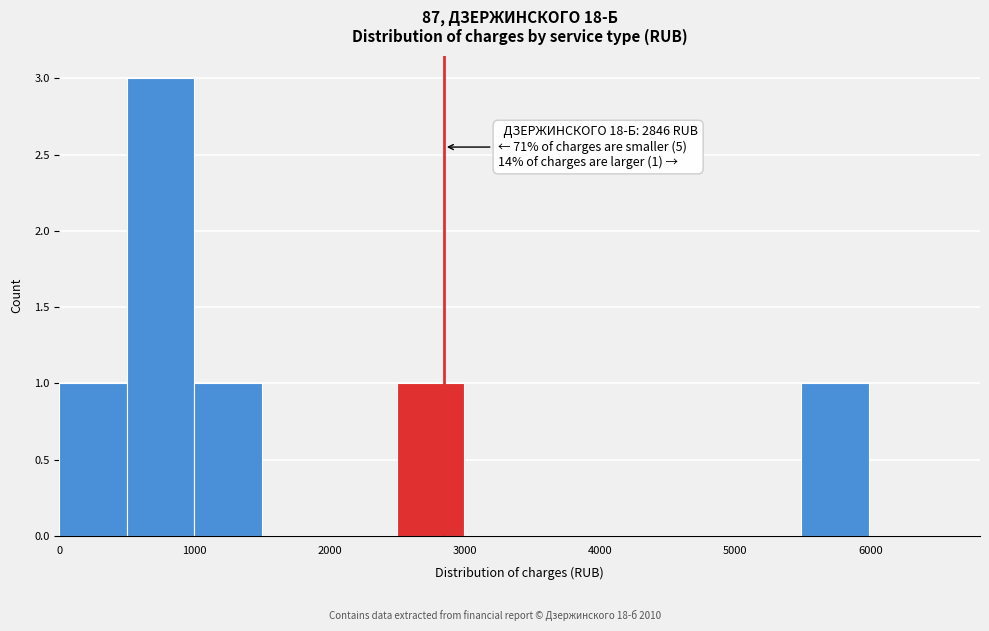

Over which range of the x-axis is the bar tallest?

500 to 1000